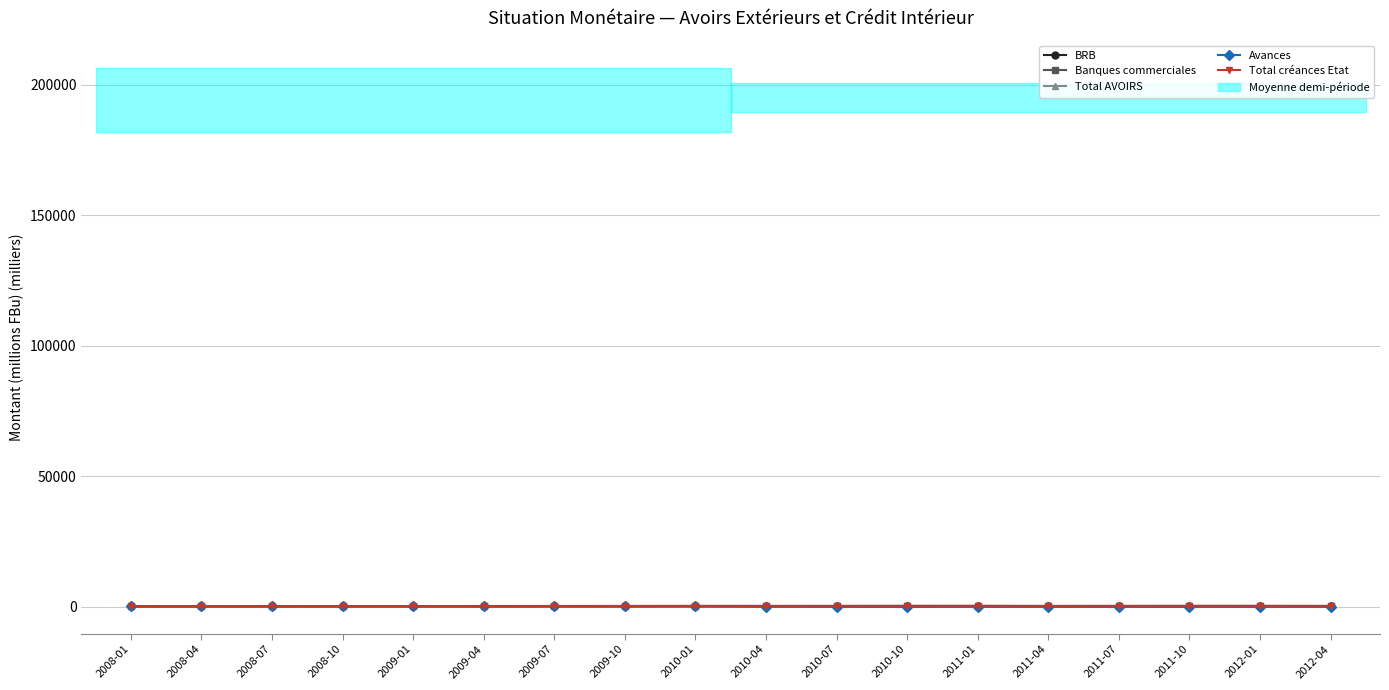

After their last crossing, which series has the higher values: Total créances Etat or Total AVOIRS?

Total créances Etat